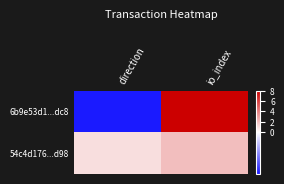

What is the greatest value displayed?

8